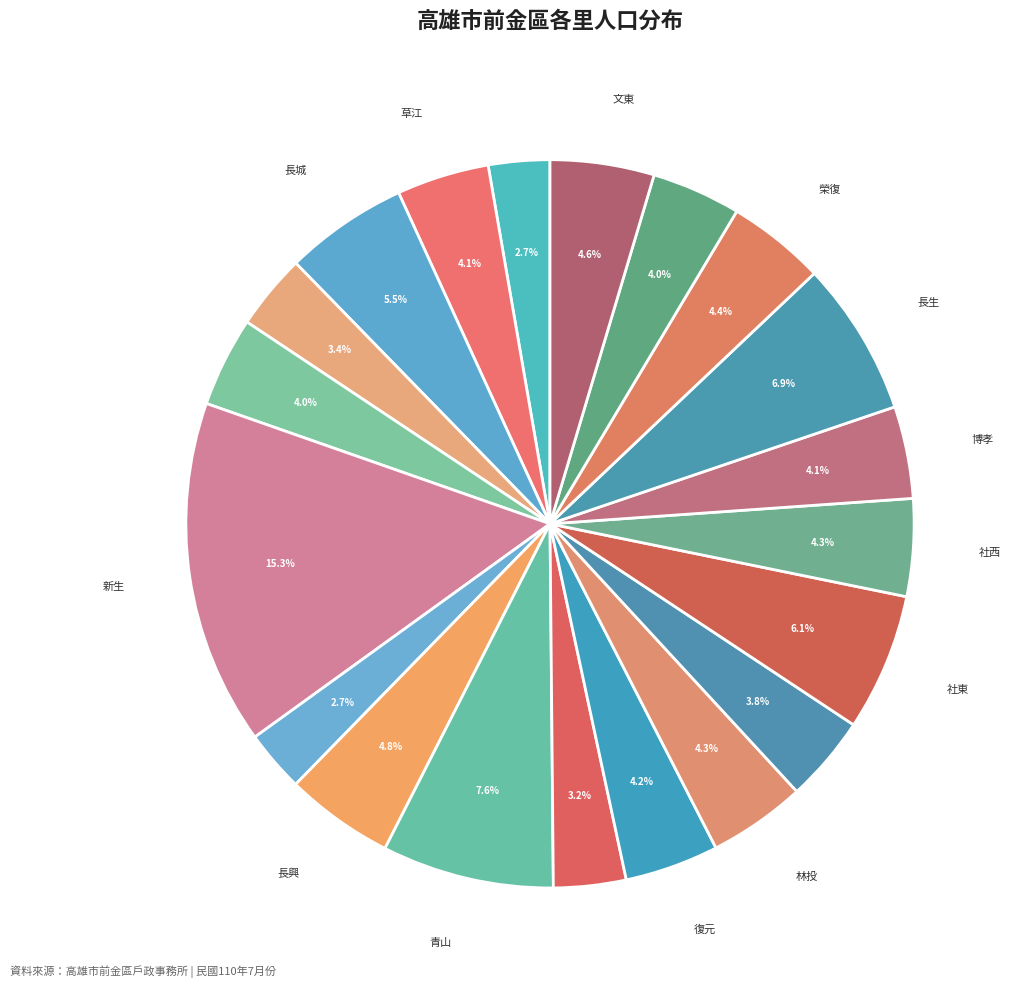

Is there a majority slice in this chart?

No